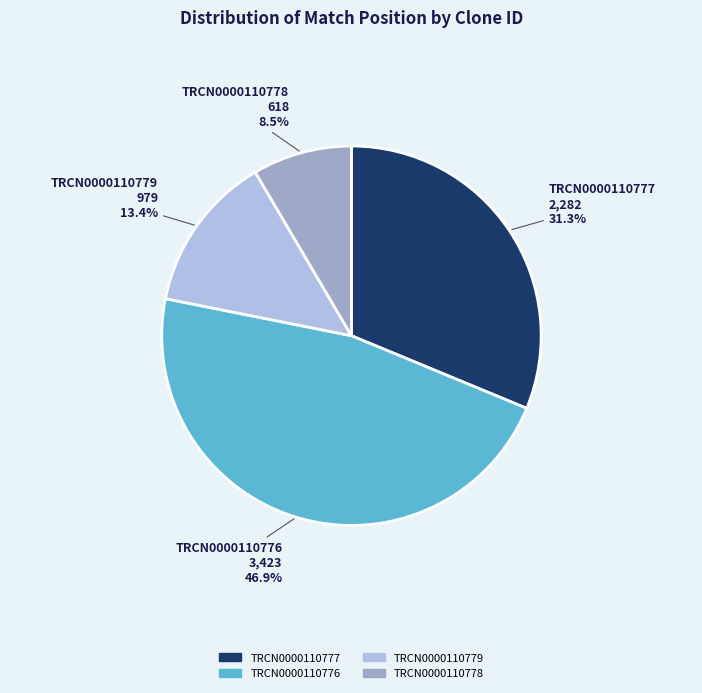

Is the sum of TRCN0000110776 and TRCN0000110778 greater than half?

Yes